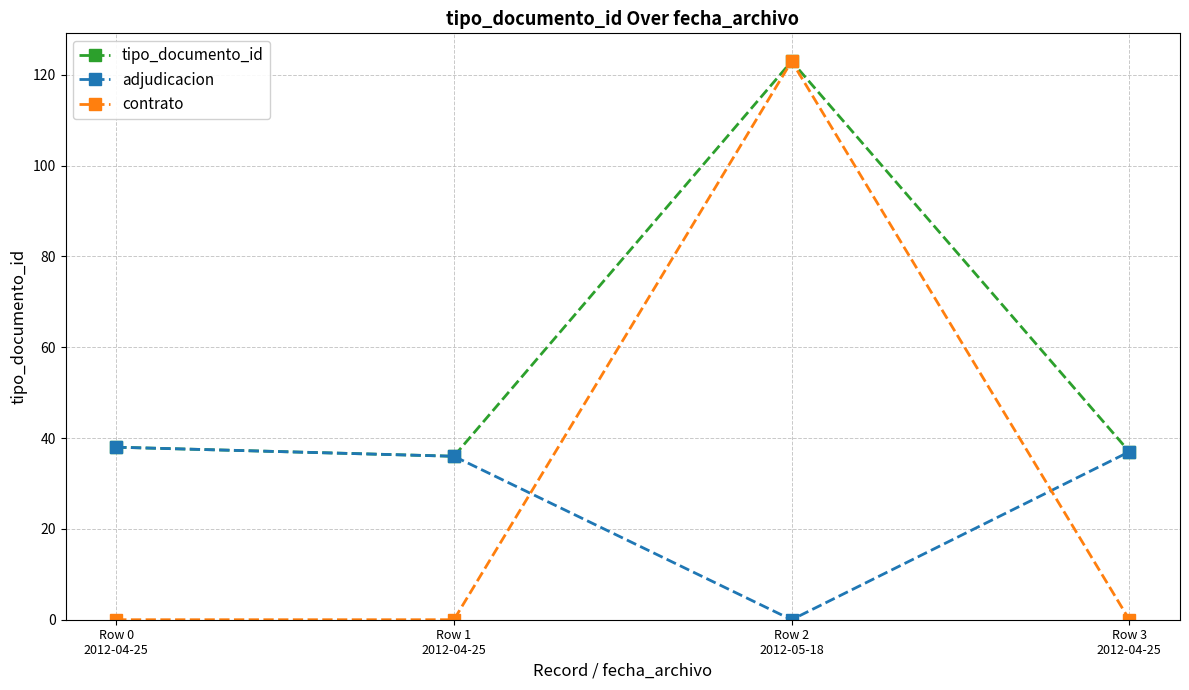

Which series has the largest range (max minus min)?

contrato